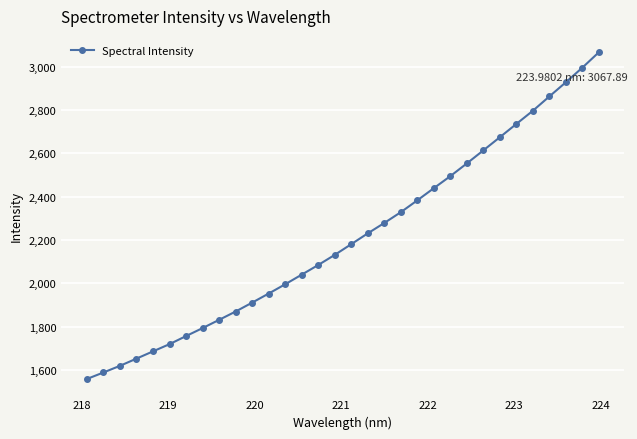

What is the minimum value shown in the chart?

1557.5